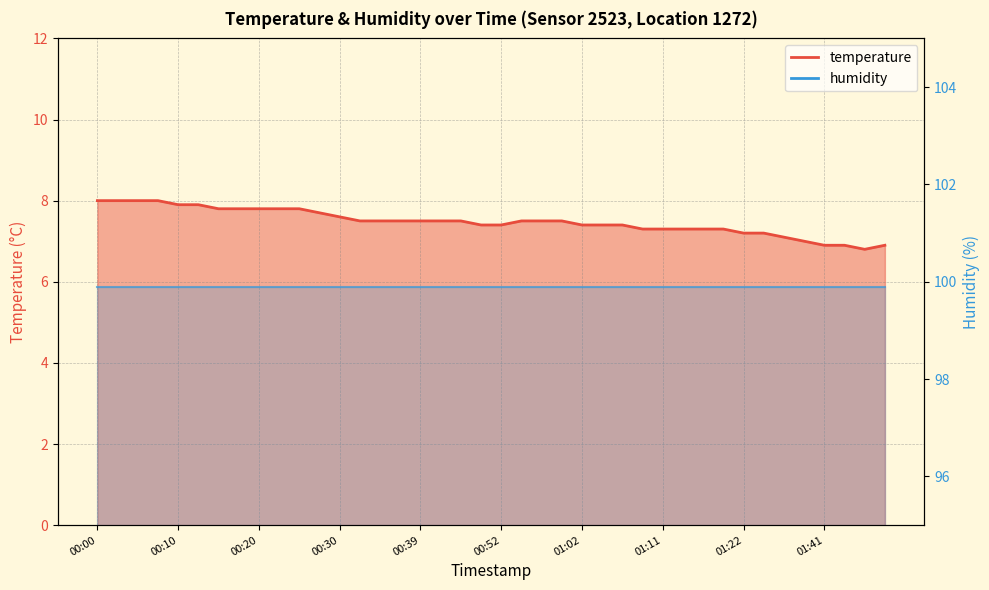

What is the difference between the highest and lowest values at 00:52?

92.0